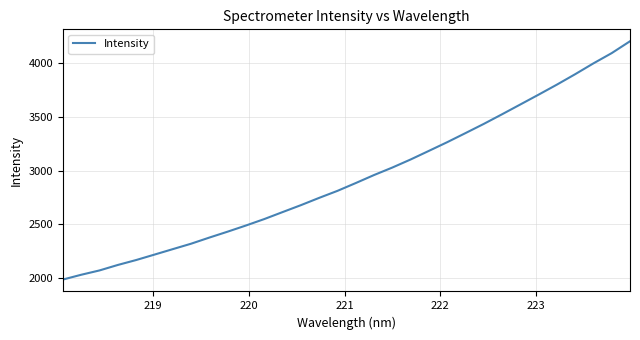

What is the minimum value shown in the chart?

1989.0